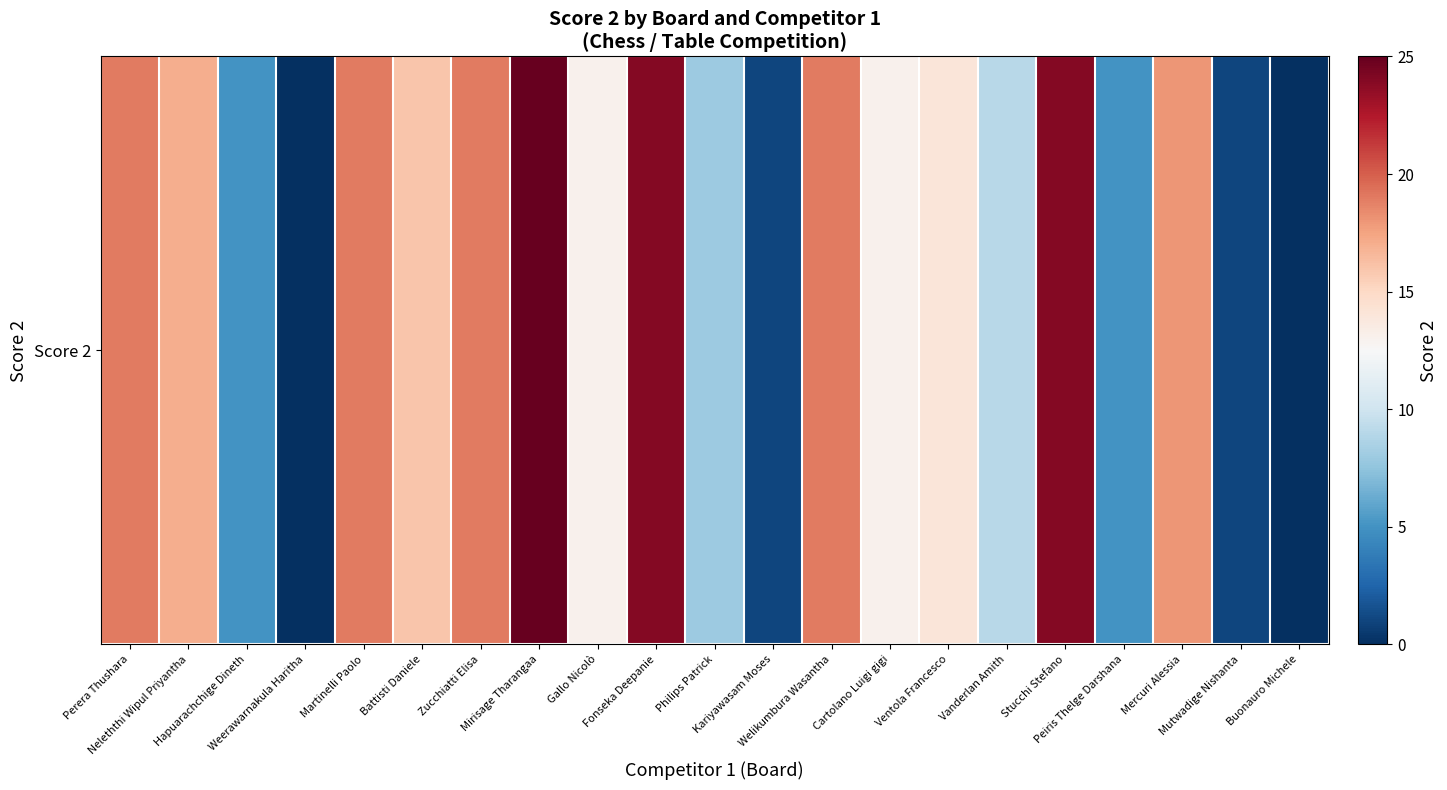

What is the greatest value displayed?

25